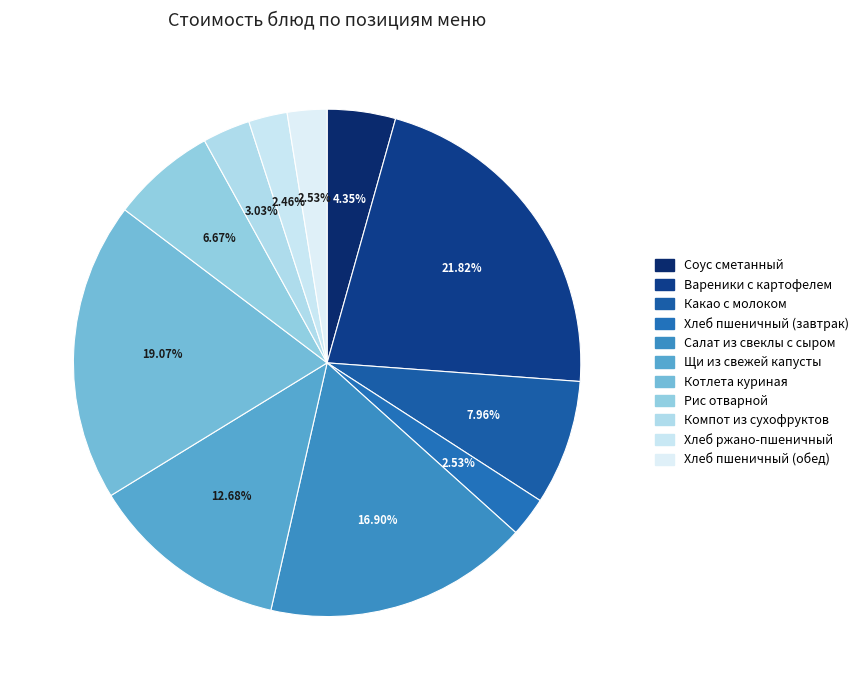

Count the number of slices in the pie.

11